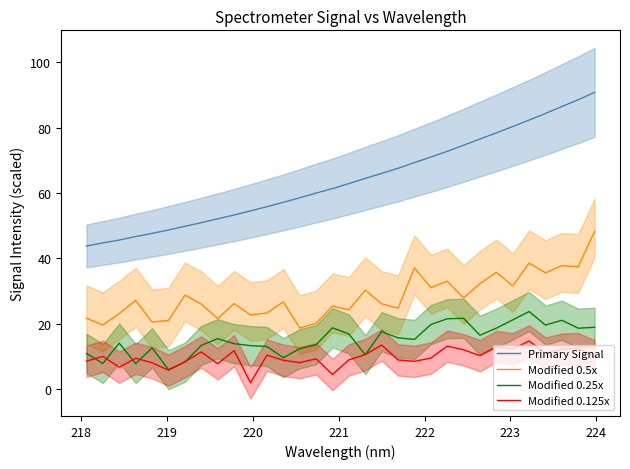

Which series has the largest range (max minus min)?

Primary Signal